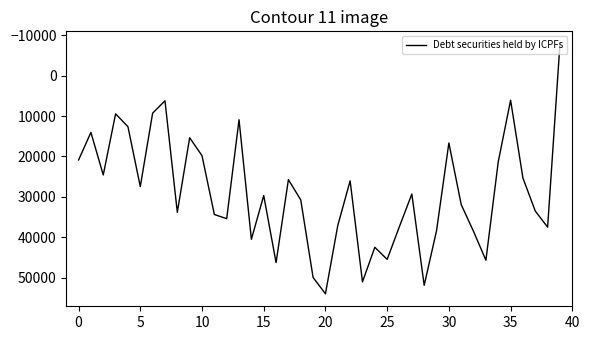

What is the difference between the maximum and minimum values?

61806.0